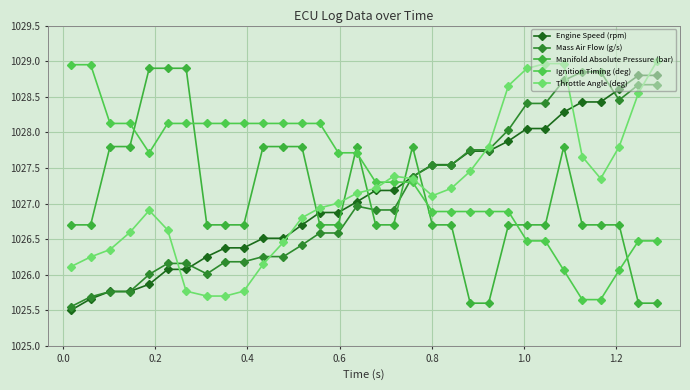

At how many categories does at least one series exceed 1026?

32